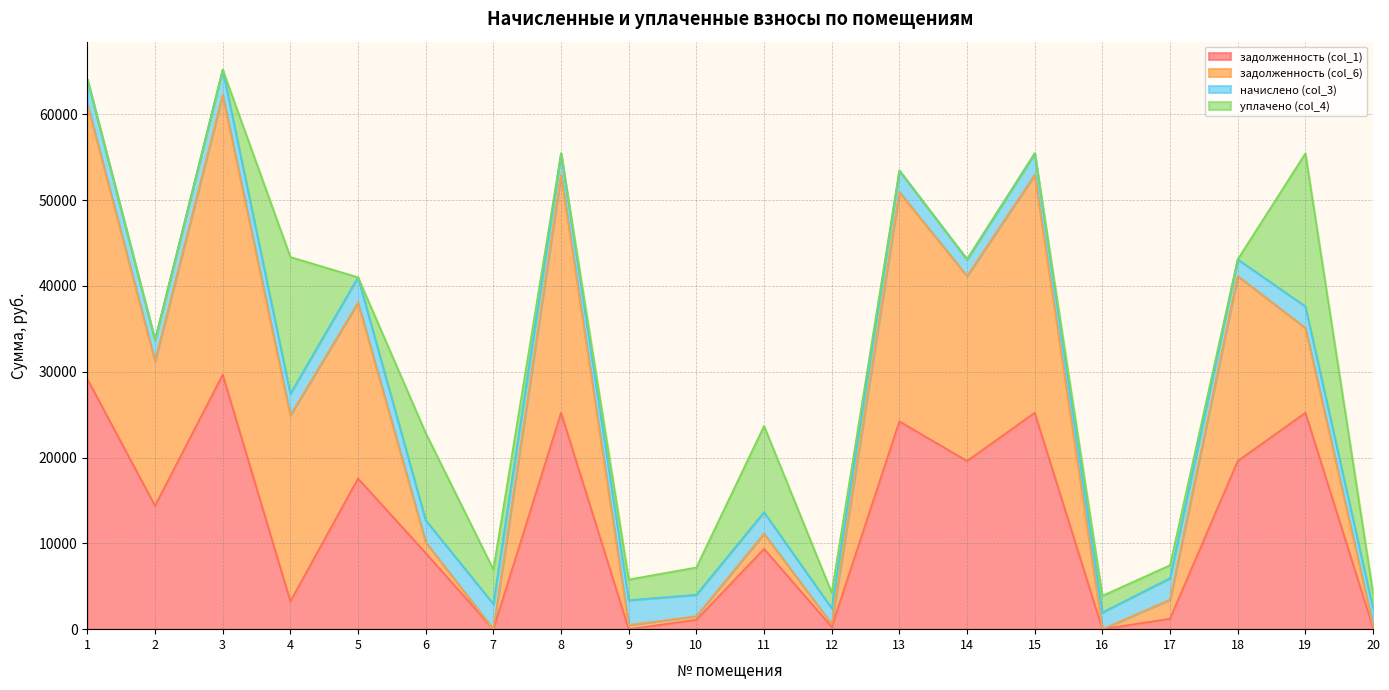

Reading right to left, transcribe all the data shown in this chart.

задолженность (col_1): 150.0	25222.8	19604.6	1222.8	0.0	25222.8	19604.6	24222.8	269.9	9356.3	1092.0	0.0	25222.8	0.0	8873.5	17562.6	3240.2	29662.6	14385.4	29151.6
задолженность (col_6): 325.1	9893.1	21550.7	2226.6	0.0	27726.6	21550.7	26726.6	309.4	1786.2	417.3	482.3	27726.6	0.0	1266.3	20507.1	21688.0	32607.1	16850.2	32045.4
начислено (col_3): 1946.1	2503.8	1946.1	2503.8	1946.1	2503.8	1946.1	2503.8	1856.4	2484.3	2503.8	2893.8	2503.8	2944.5	2554.5	2944.5	2511.6	2944.5	2464.8	2893.8
уплачено (col_4): 1770.9	17833.5	0.0	1500.0	1945.8	0.0	0.0	0.0	1816.9	10054.4	3178.5	2410.5	0.0	4000.0	10161.8	0.0	15936.2	0.0	0.0	0.0